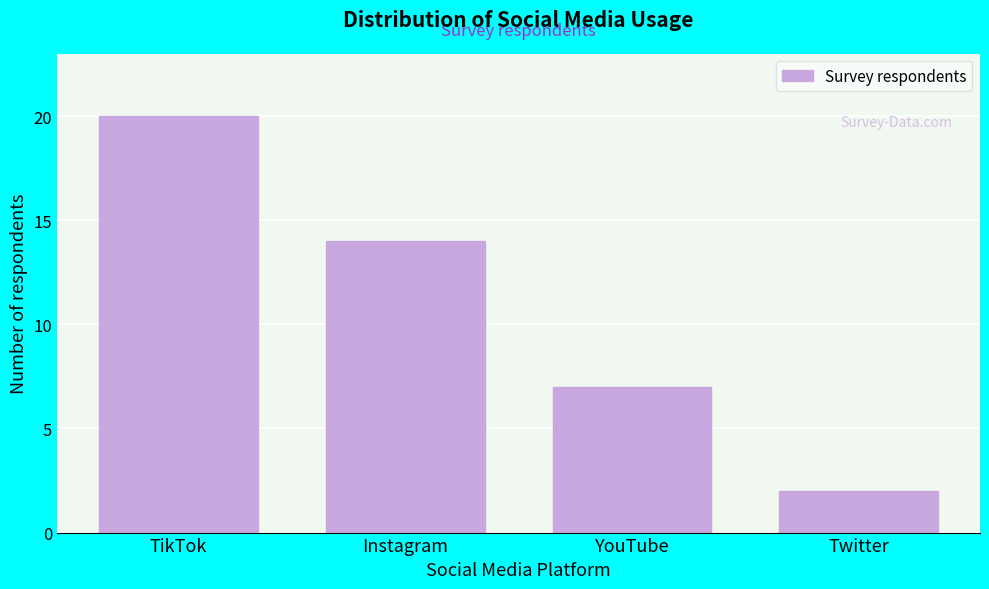

Reading left to right, list all the values displayed in this chart.

20	14	7	2